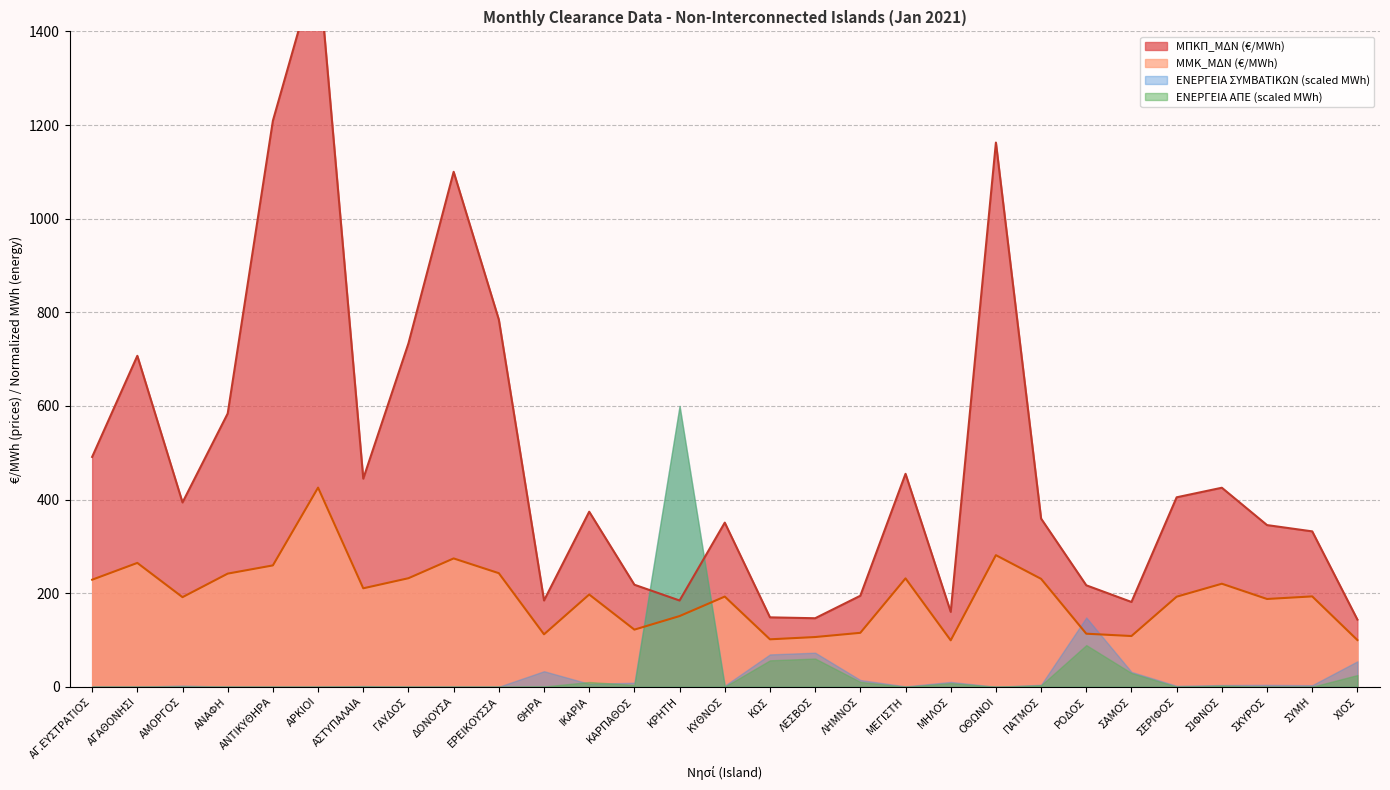

The ΜΠΚΠ_ΜΔΝ (EUR/MWh) series shows 1209.2 at ΑΝΤΙΚΥΘΗΡΑ. True or false?

True